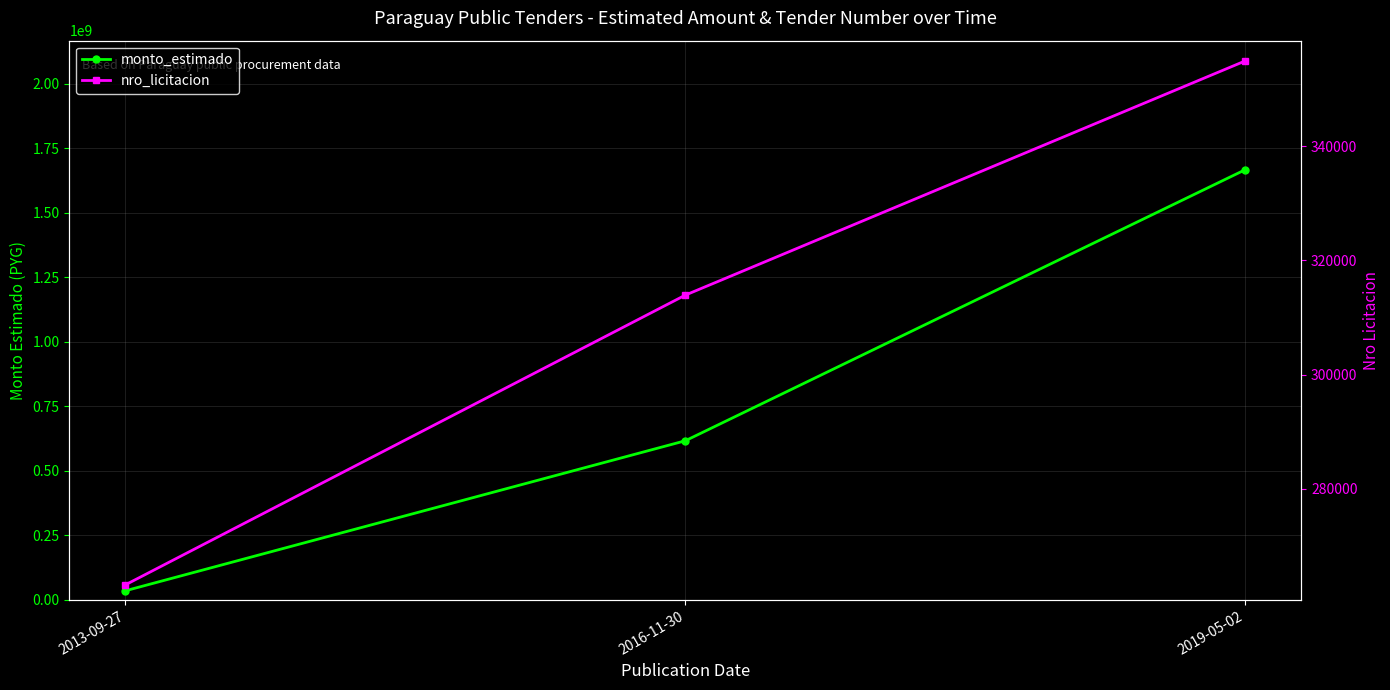

Reading left to right, extract all data points from this chart.

monto_estimado: 35200000	616250000	1666200000
nro_licitacion: 263157	313915	354948